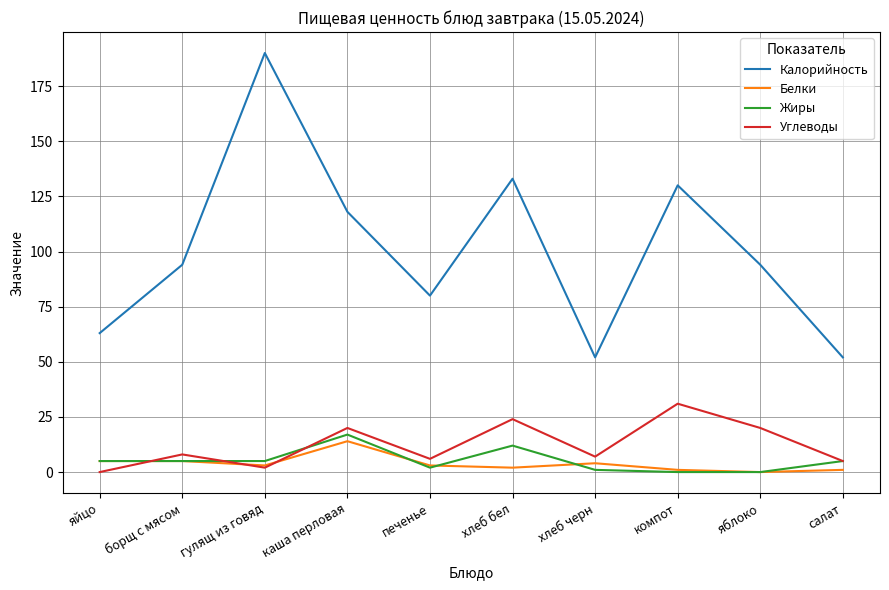

True or false: Жиры and Углеводы cross at least once.

True